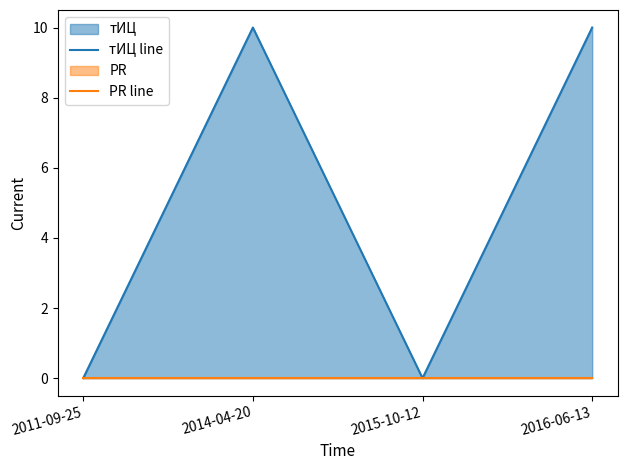

Count the тИЦ line values in the range 0 to 10.

4